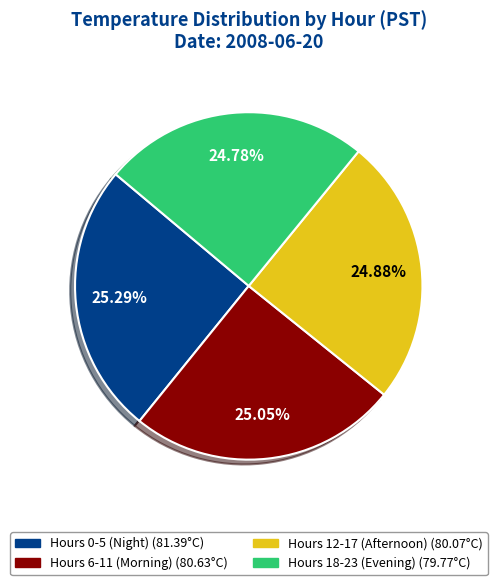

Count the number of slices in the pie.

4